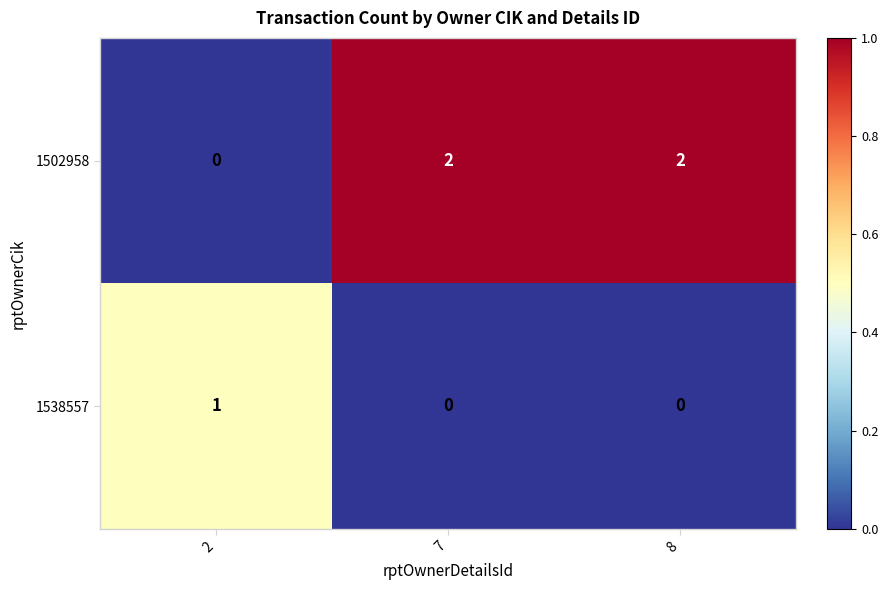

What is the sum of all 1502958 values?

4